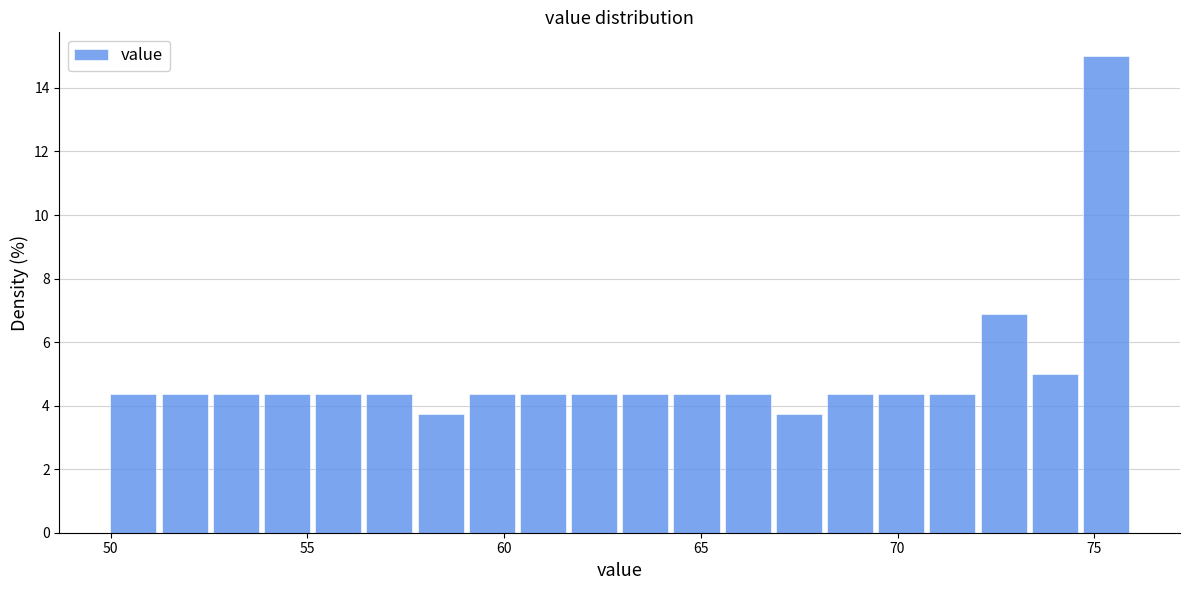

Read against the x-axis, roughly where is the centre of the tallest bar?

75.5